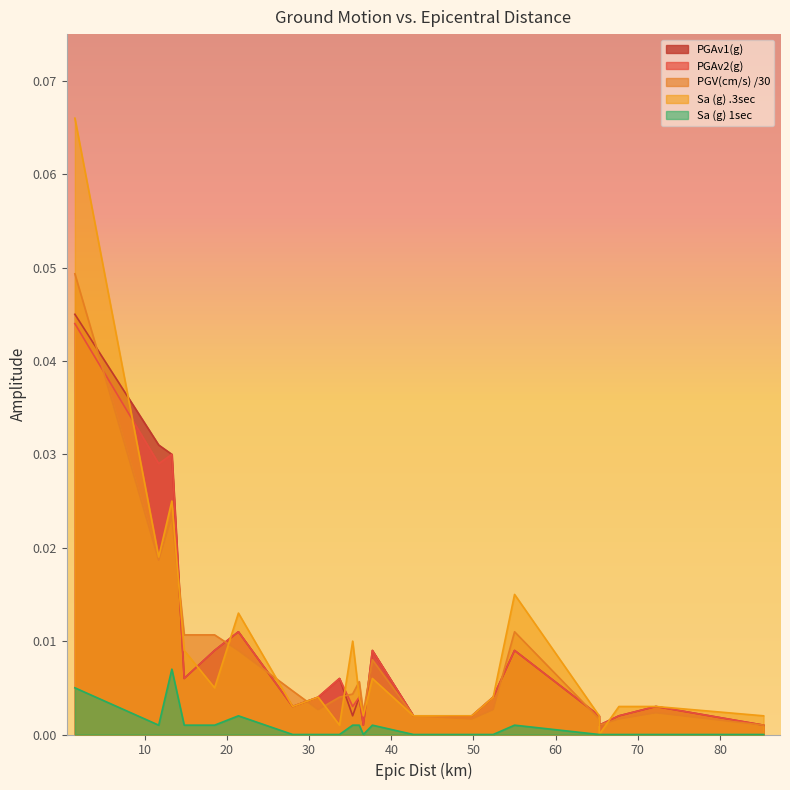

How many interior local valleys does the PGAv1(g) series have?

5